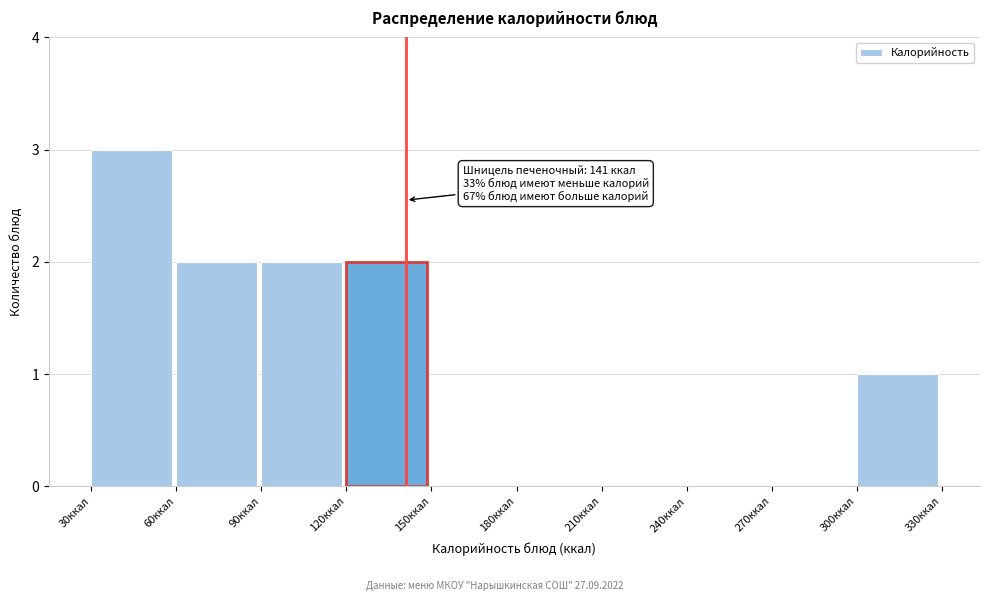

Over which range of the x-axis is the bar tallest?

30 to 60